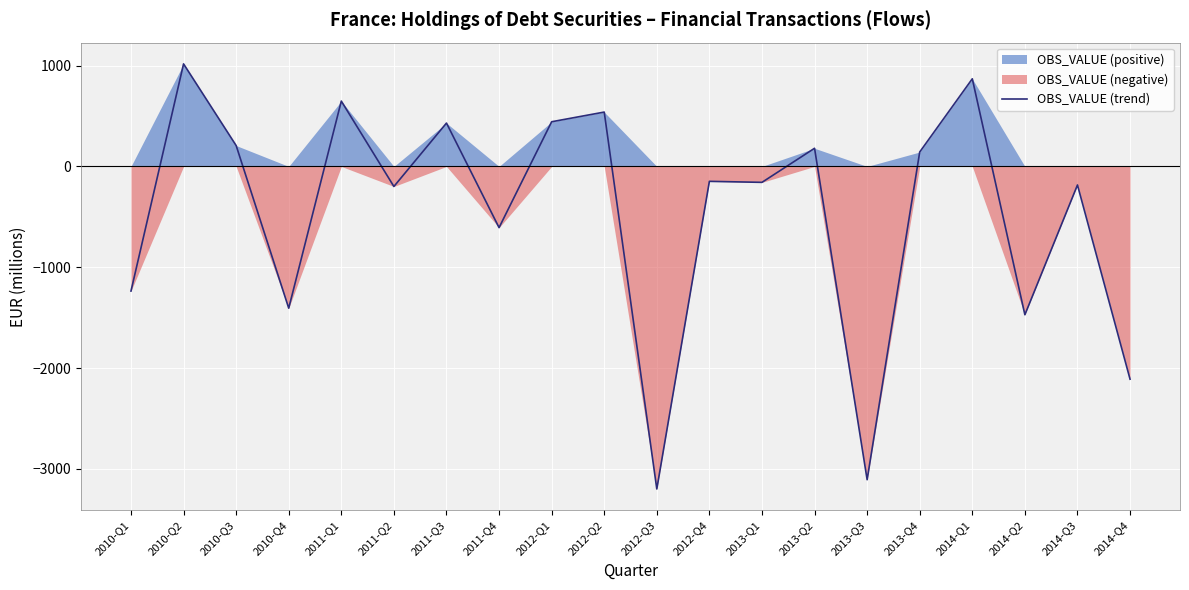

True or false: there are more than 1 points higher than both neighbors.

True